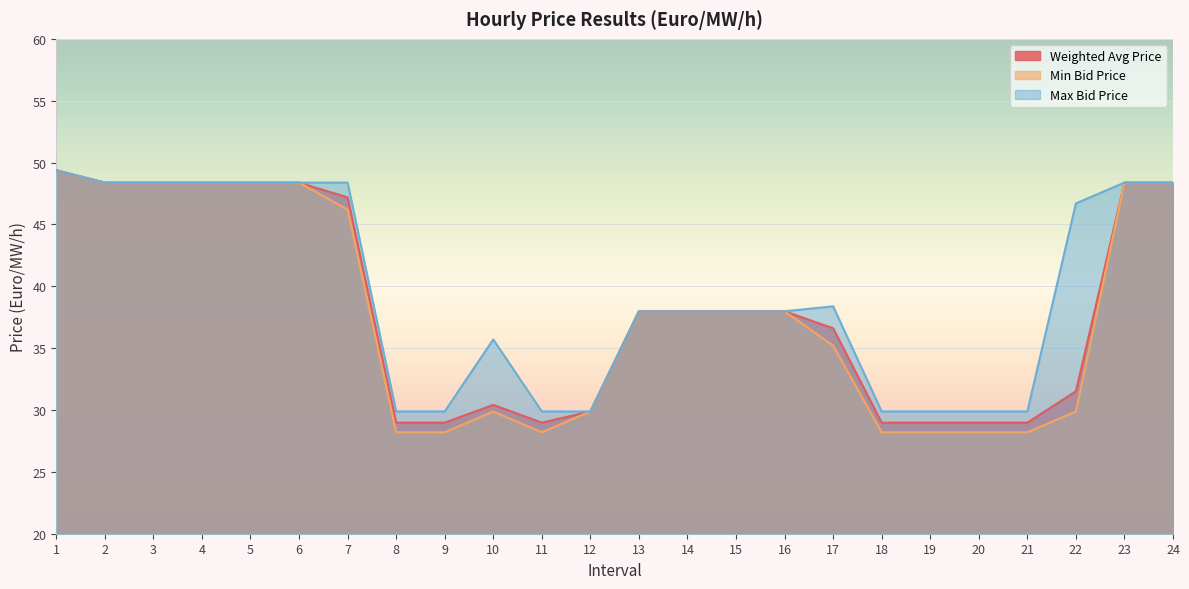

At which category is the sum across all series the highest?

1